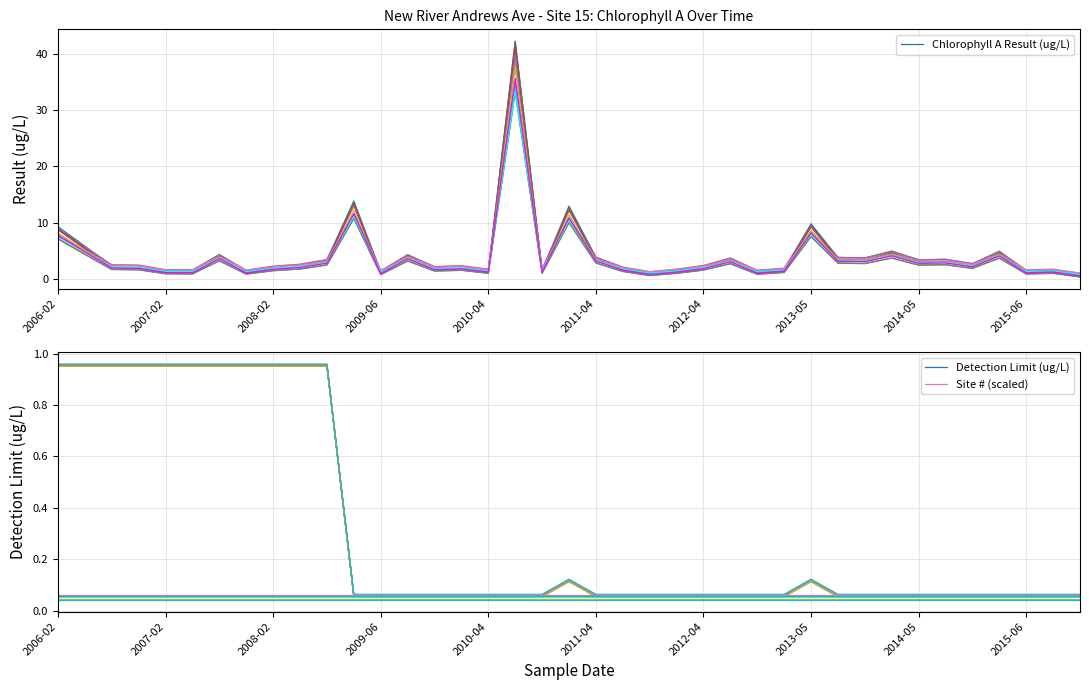

At which category is the sum across all series the highest?

17